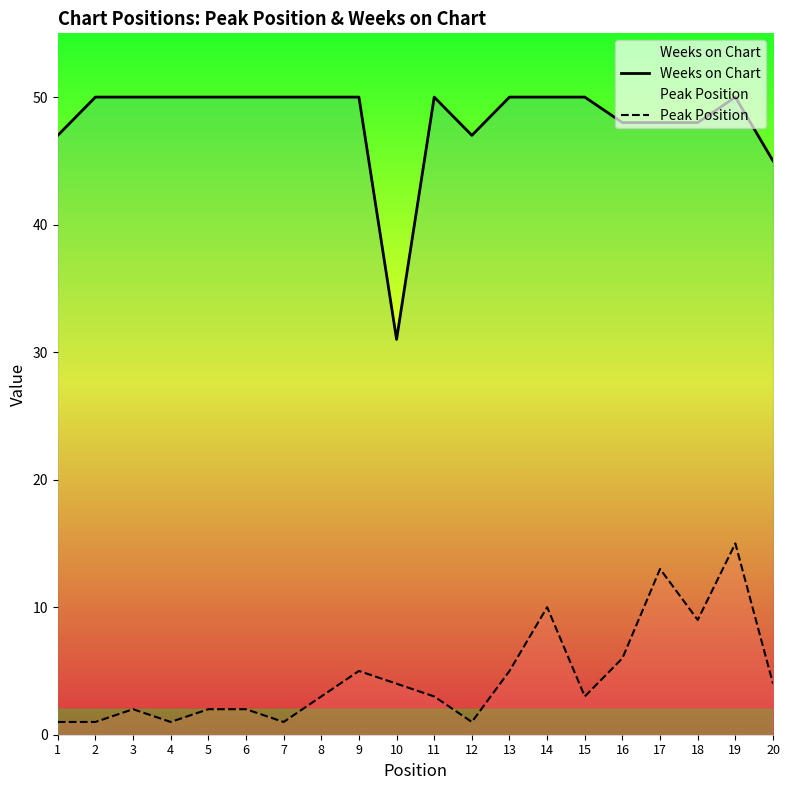

What is the sum of the Peak Position values at 14 and 4?

11